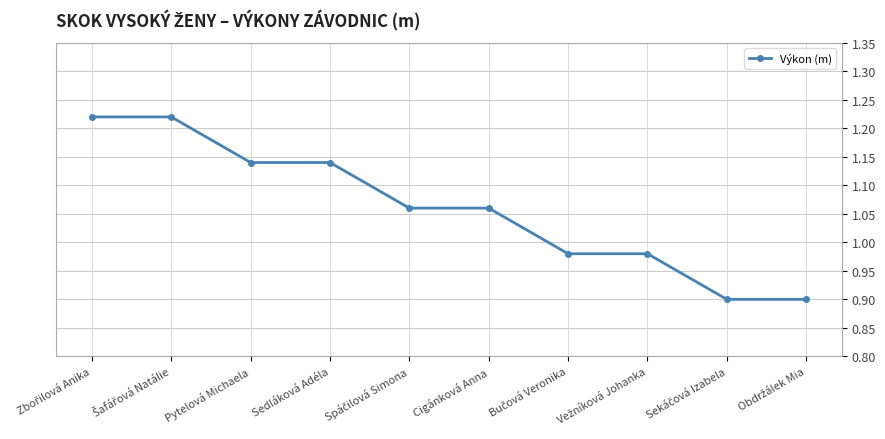

How many lines are shown in the chart?

1